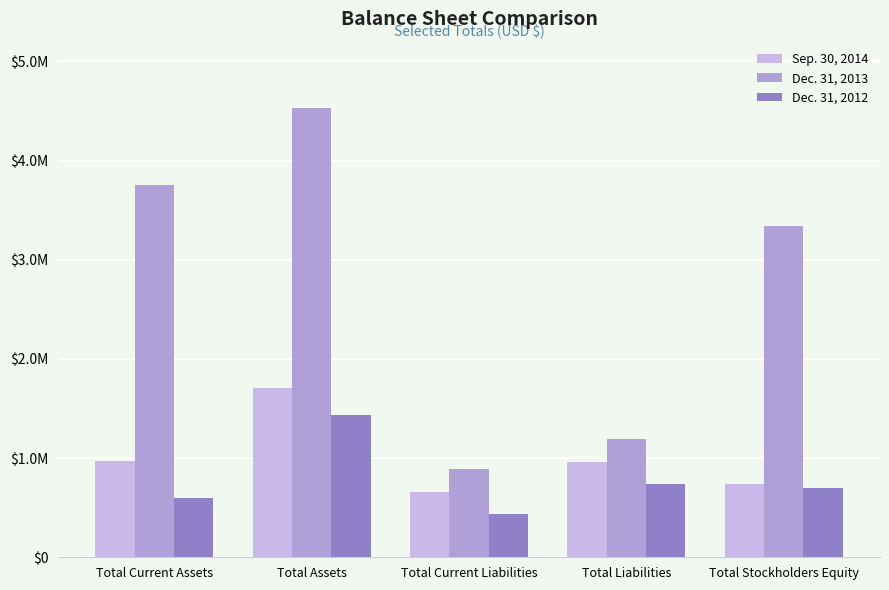

Are the bars grouped side by side (vs. stacked)?

Yes